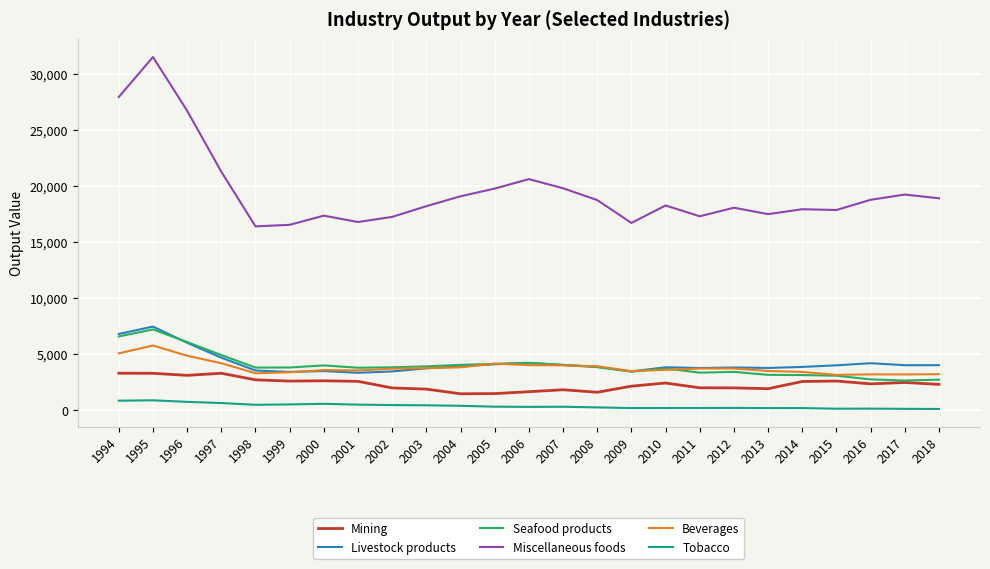

Does the chart display data point markers on the line(s)?

No